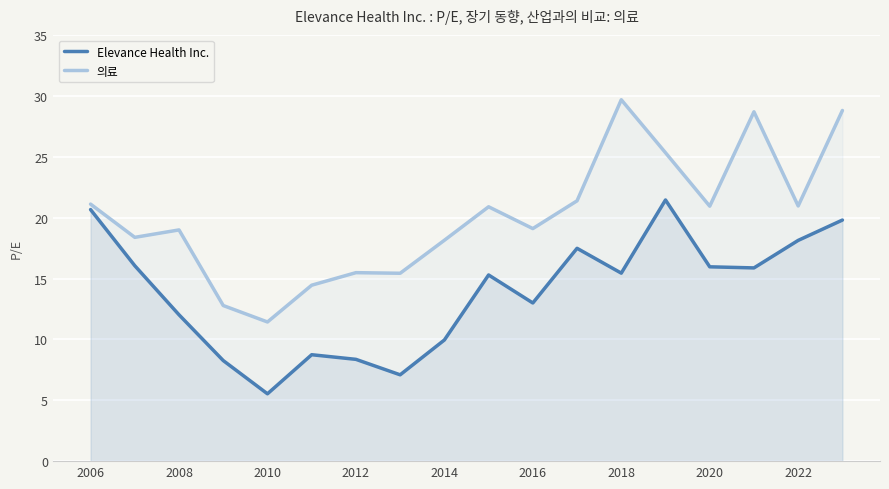

Is it true that 의료 equals 26.2 at 2010?

False